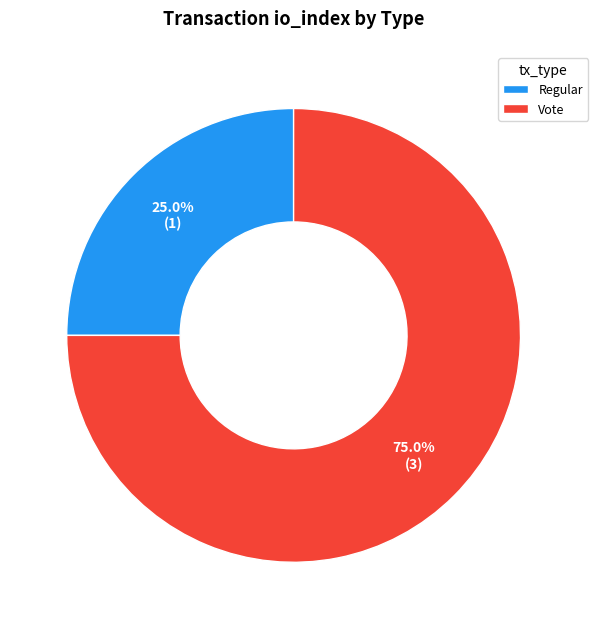

Is it true that Vote is 75% of the pie?

True